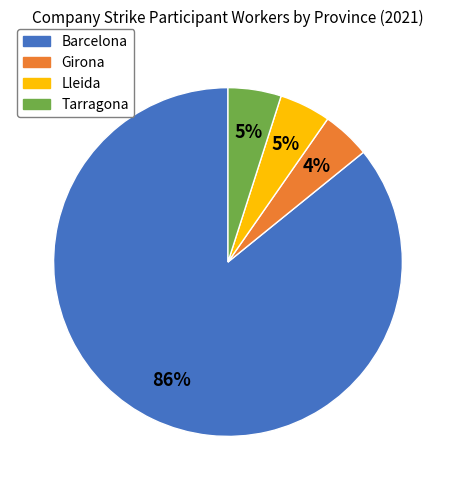

Which category has the biggest portion of the pie?

Barcelona